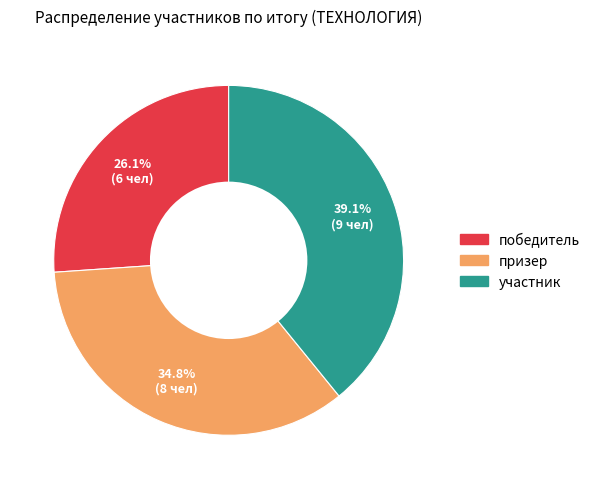

What is the largest slice in the pie chart?

участник